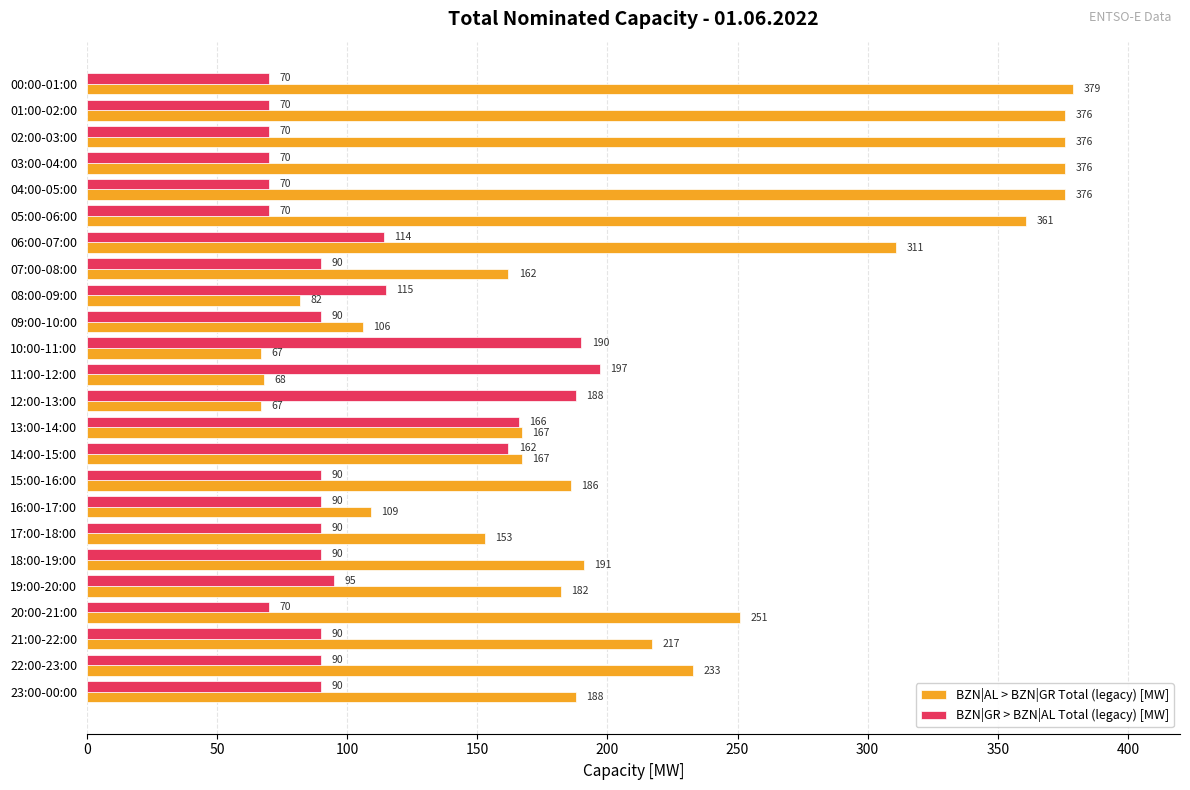

Is it true that BZN|GR > BZN|AL Total (legacy) [MW] equals 28 at 06:00-07:00?

False